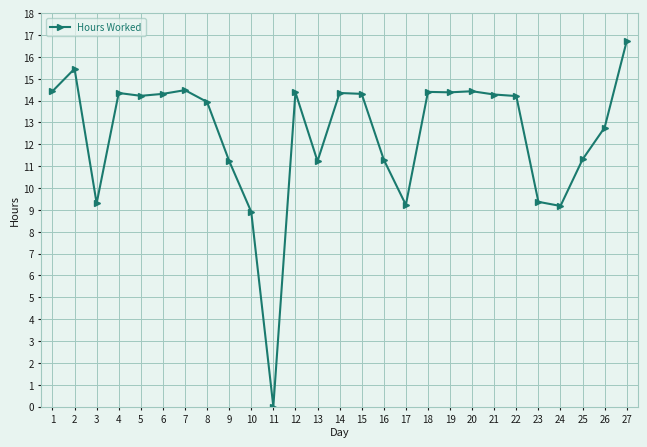

What is the change in value from 3 to 16?

+2.0